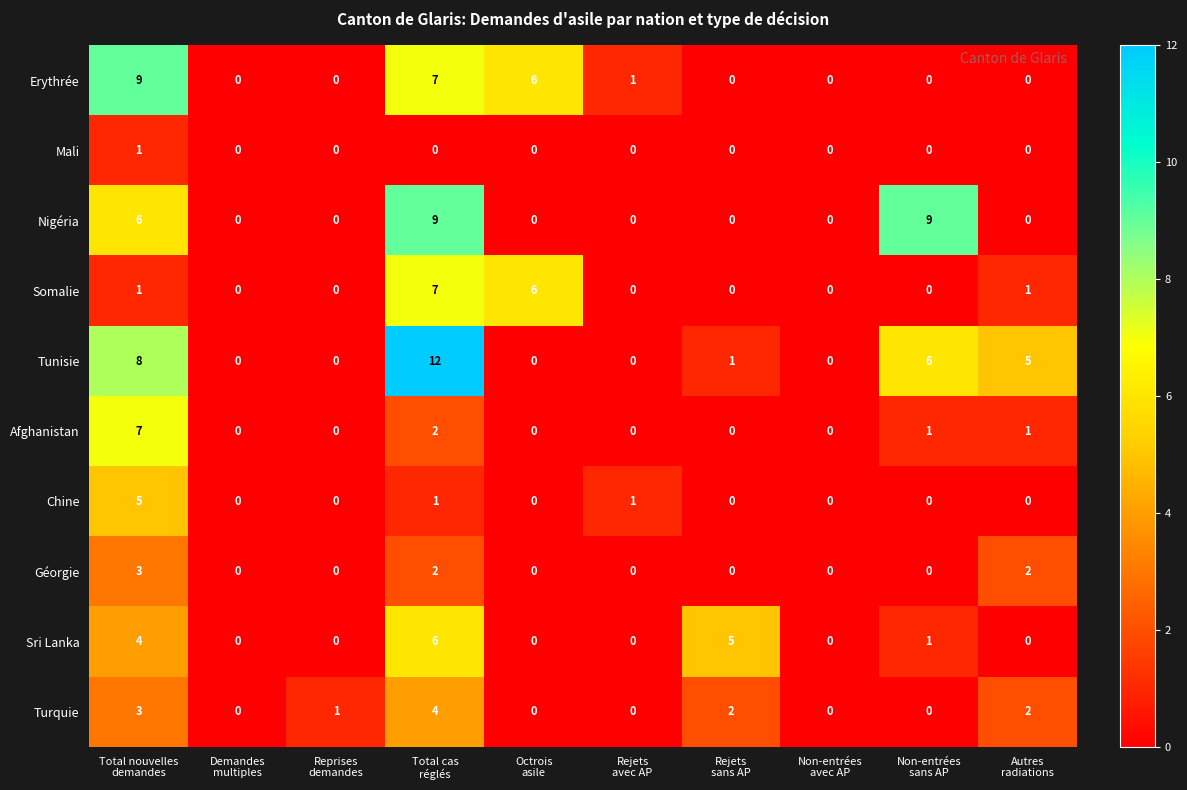

Count the number of data series in this chart.

10